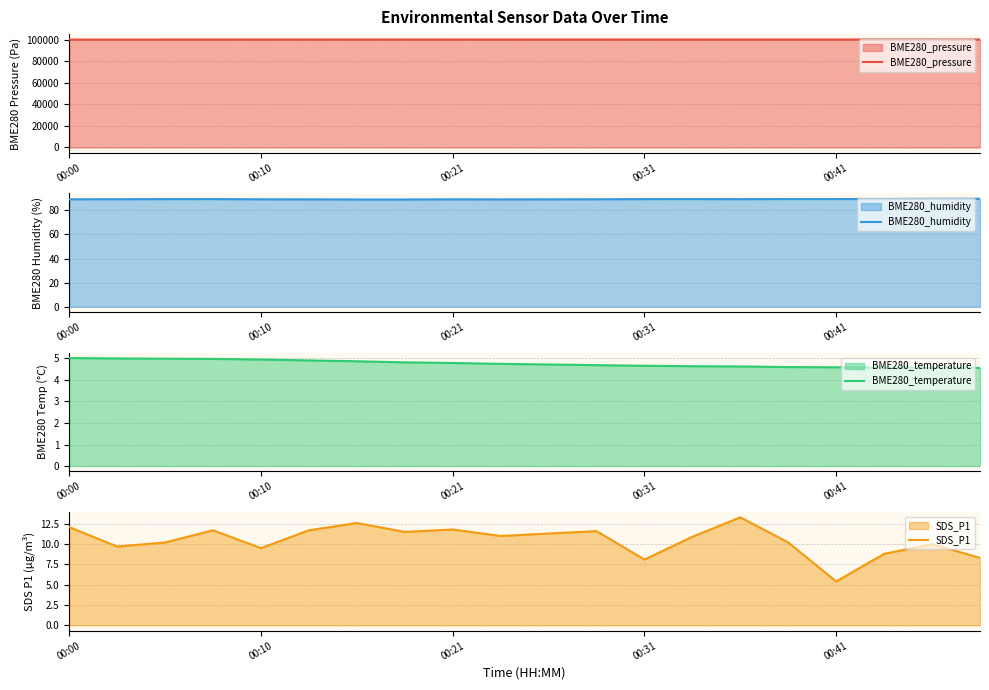

At 13, list the series in order from smallest to largest.

BME280_temperature, SDS_P1, BME280_humidity, BME280_pressure